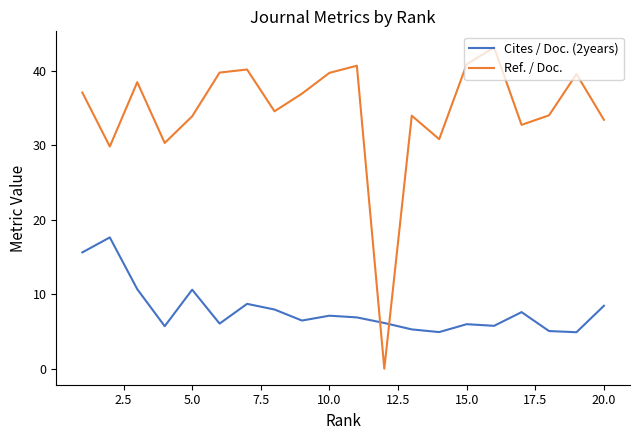

Which series has the widest spread of values?

Ref. / Doc.